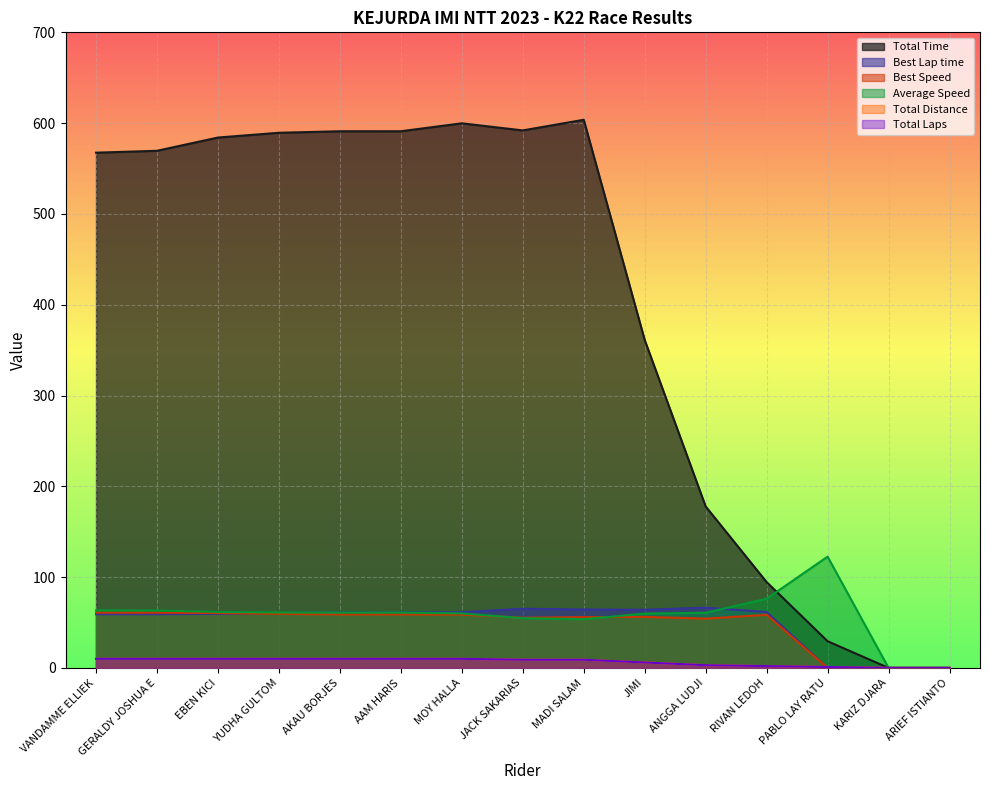

At which label is Total Laps closest to 5?

JIMI